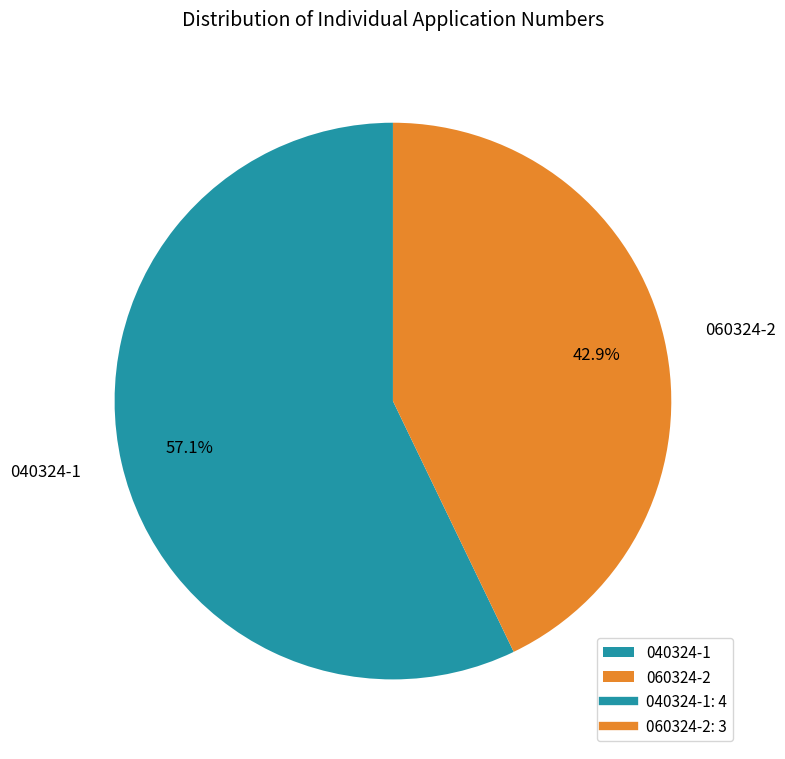

To the nearest percent, what is the difference between the 040324-1 and 060324-2 slice percentages?

14%